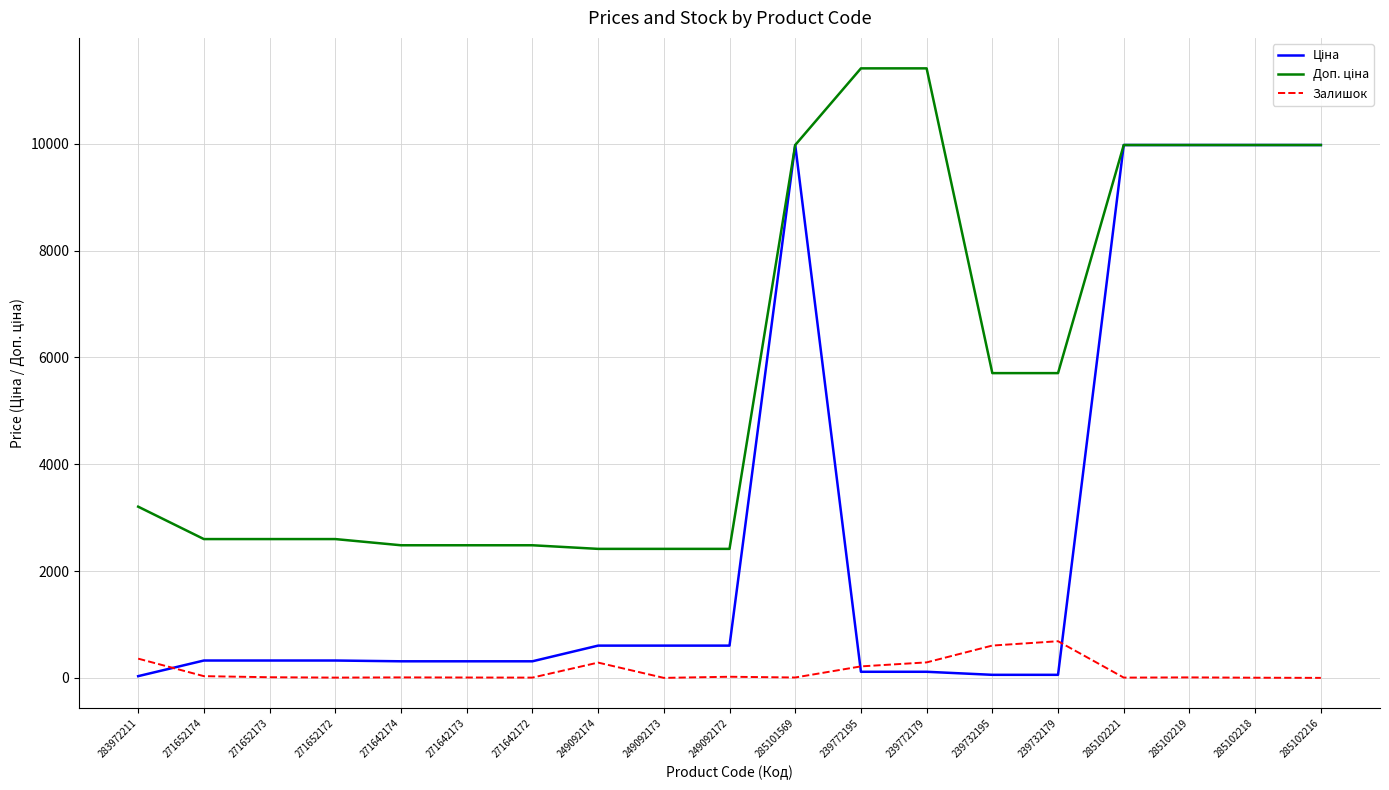

What is the sum of the Залишок values at 285101569 and 249092172?

28.0